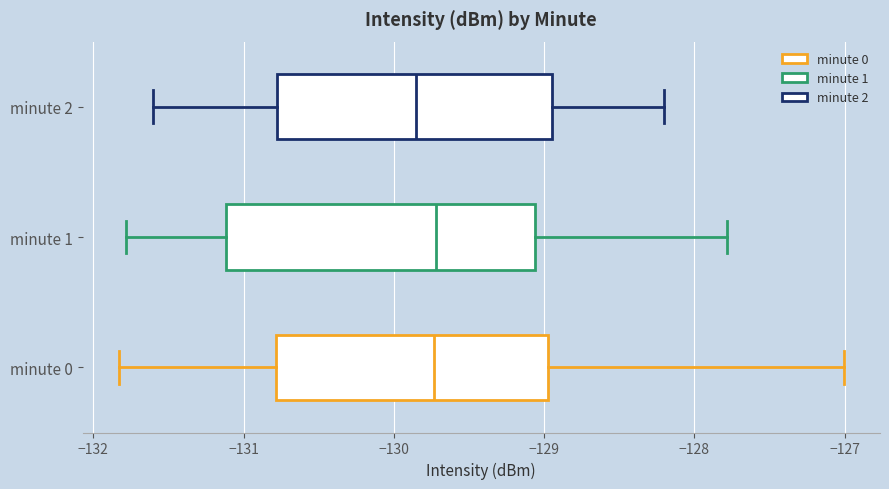

Where does the median line of the box for minute 1 sit on the x-axis? The values are not printed on the chart, so give them approximately, as read against the axis.

-129.7